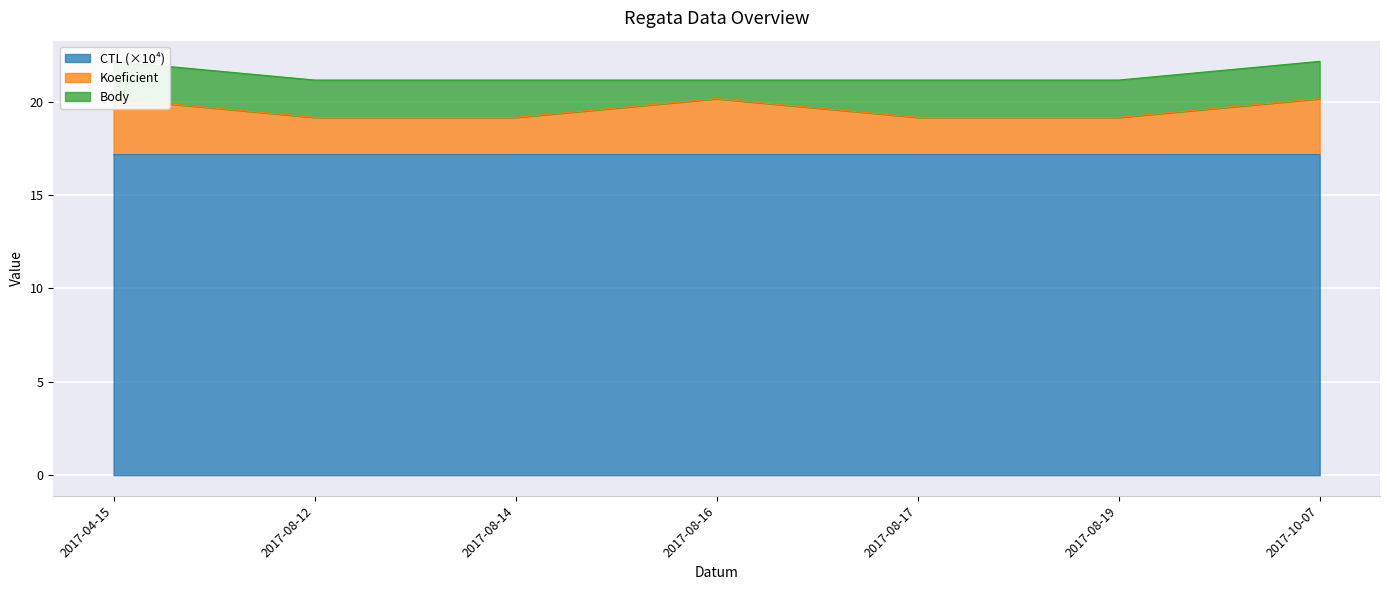

Does the chart display data point markers on the line(s)?

No